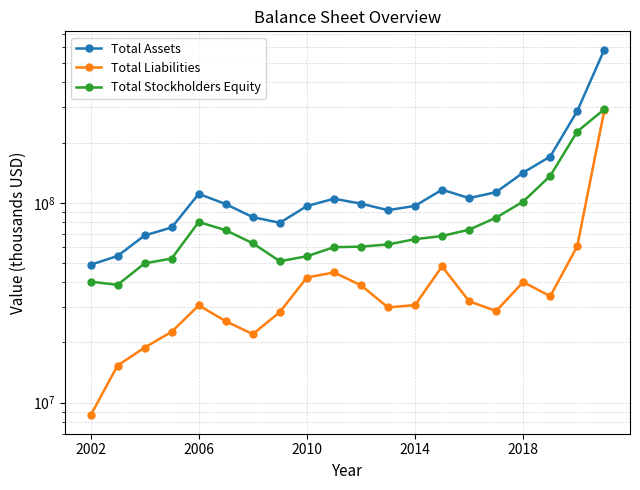

True or false: Total Stockholders Equity and Total Liabilities intersect in this chart.

False